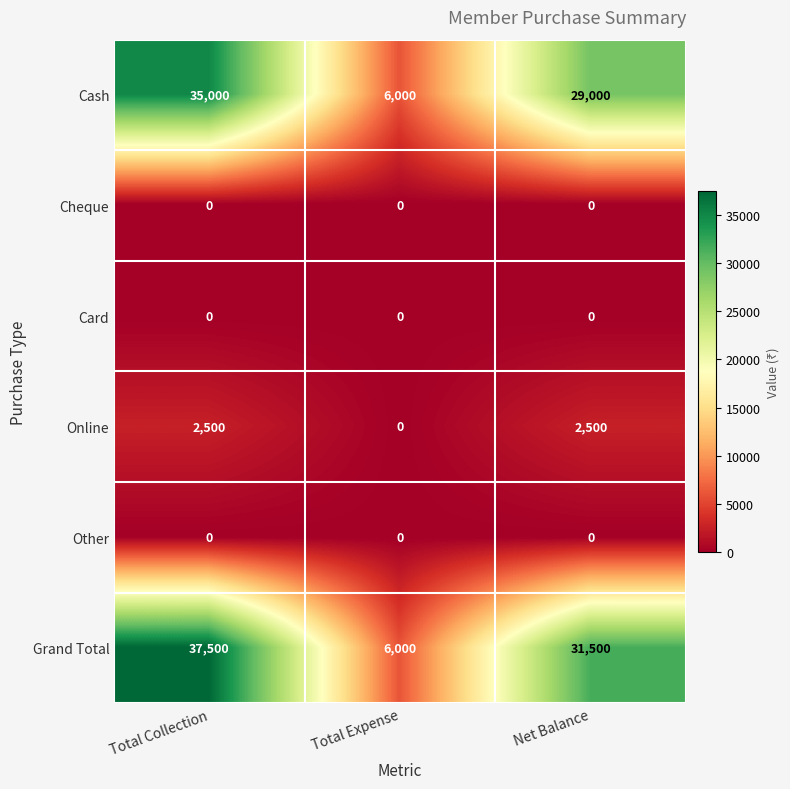

Count the number of data series in this chart.

6